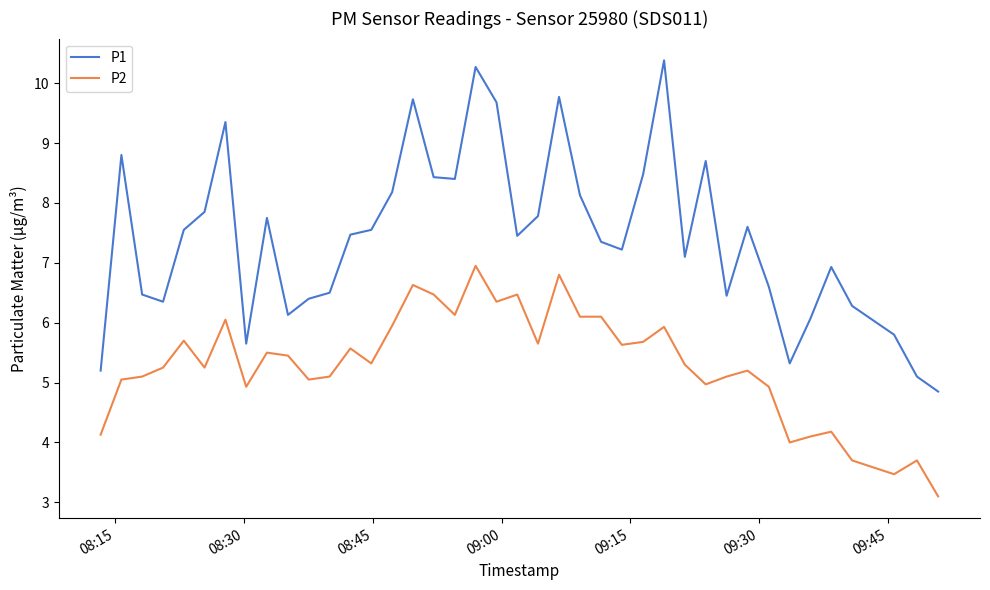

What is the maximum value shown in the chart?

10.4